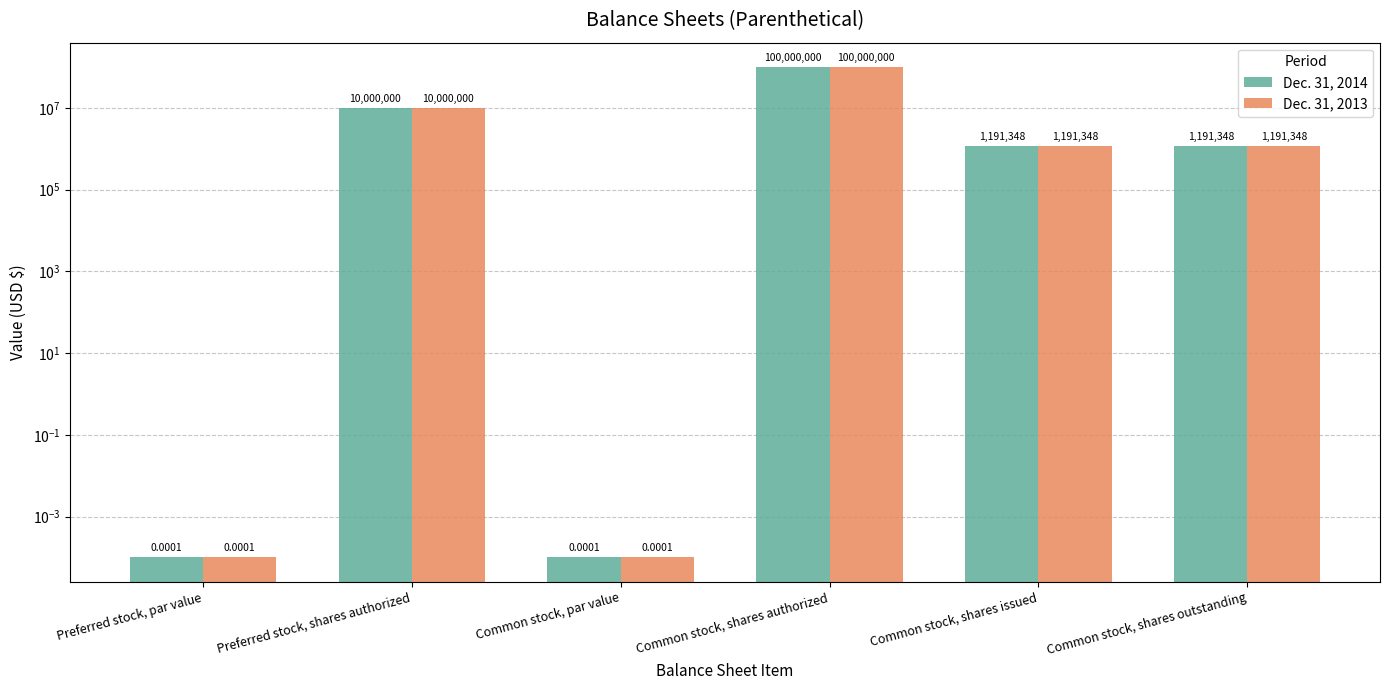

Rank the series by their maximum value, from highest to lowest.

Dec. 31, 2014, Dec. 31, 2013